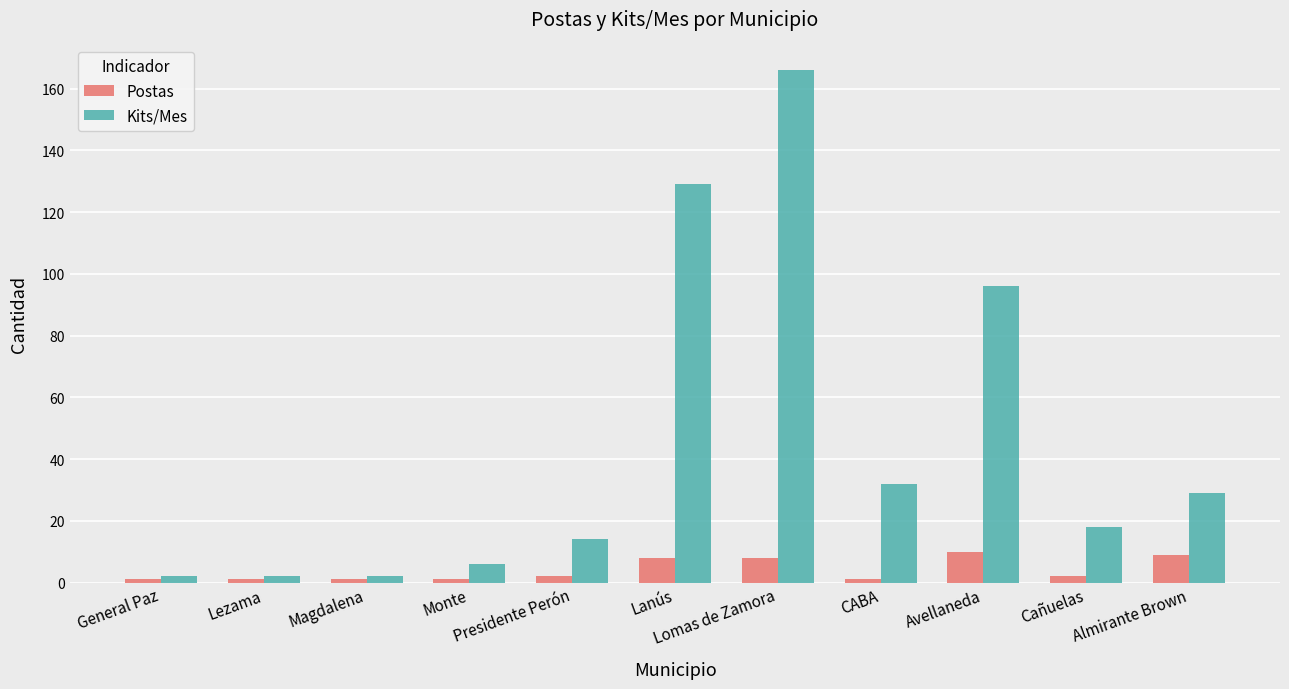

At how many categories does at least one series exceed 159?

1